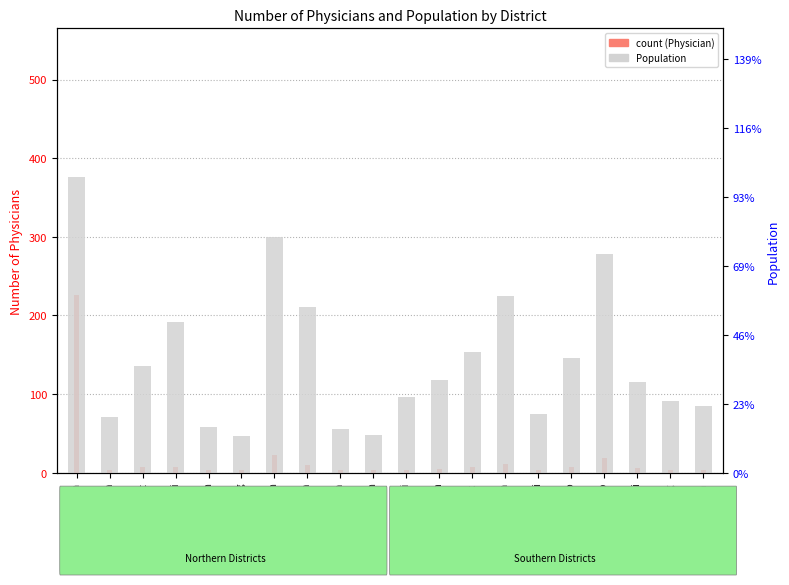

What is the minimum value for Population?

26288